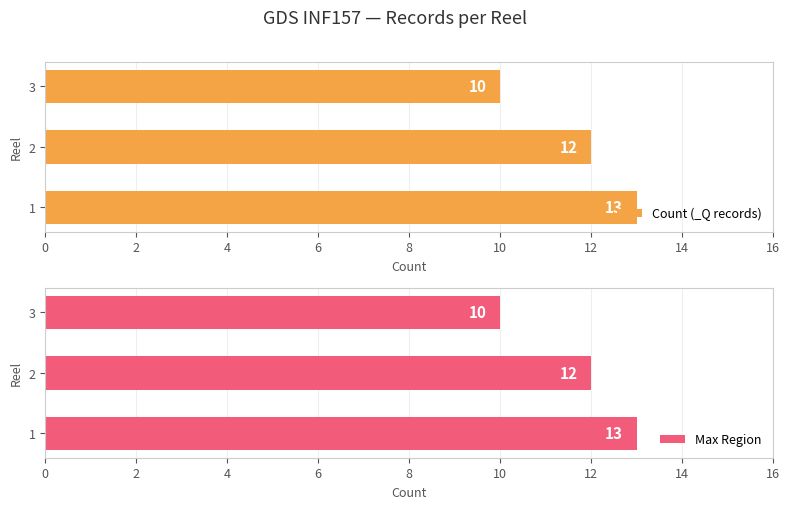

Rank the series by their maximum value, from lowest to highest.

Count (_Q records), Max Region